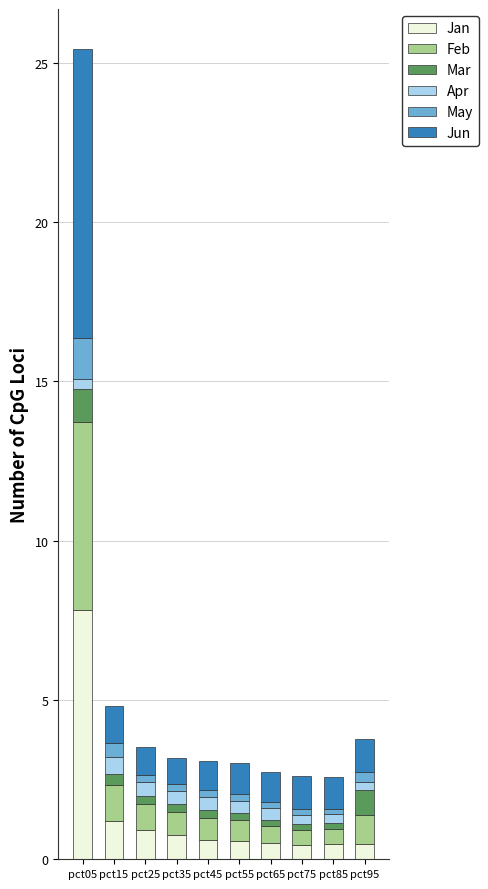

What is the average value of the Jan series?

1.4